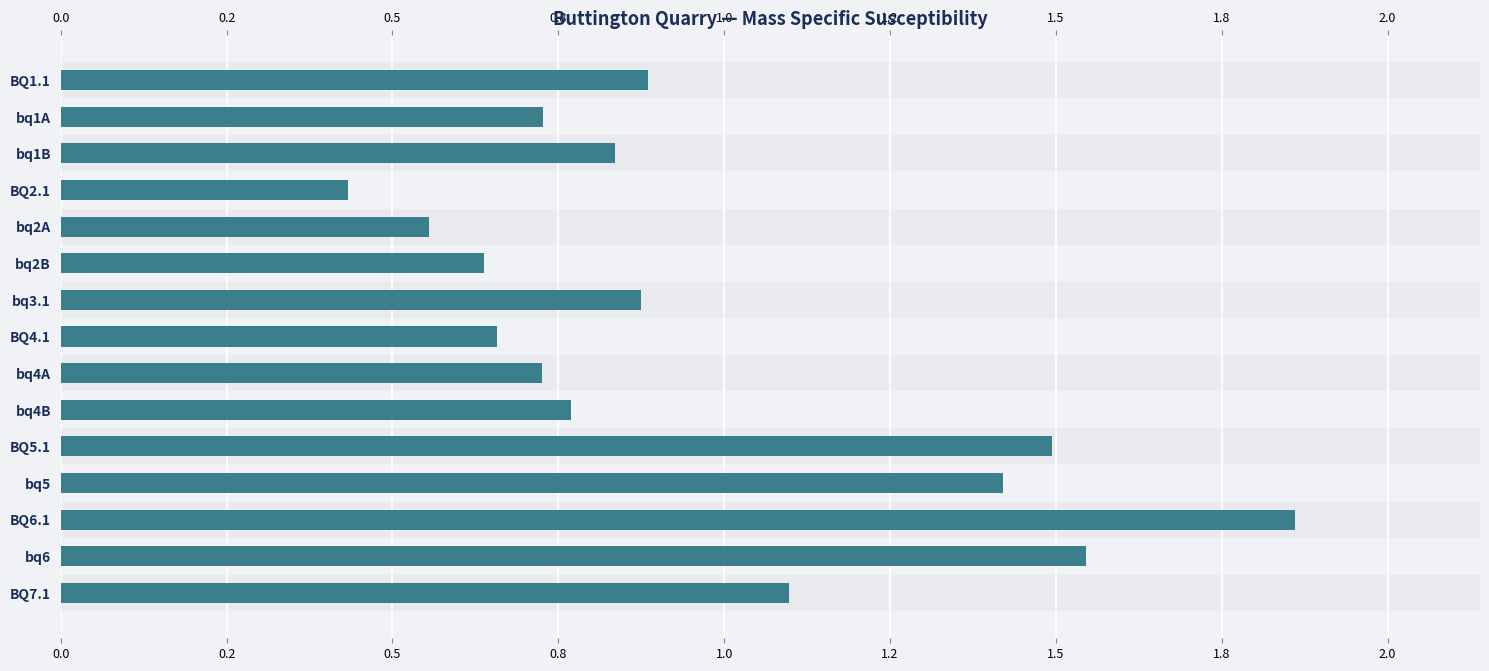

The value at BQ2.1 is 0.3. True or false?

False